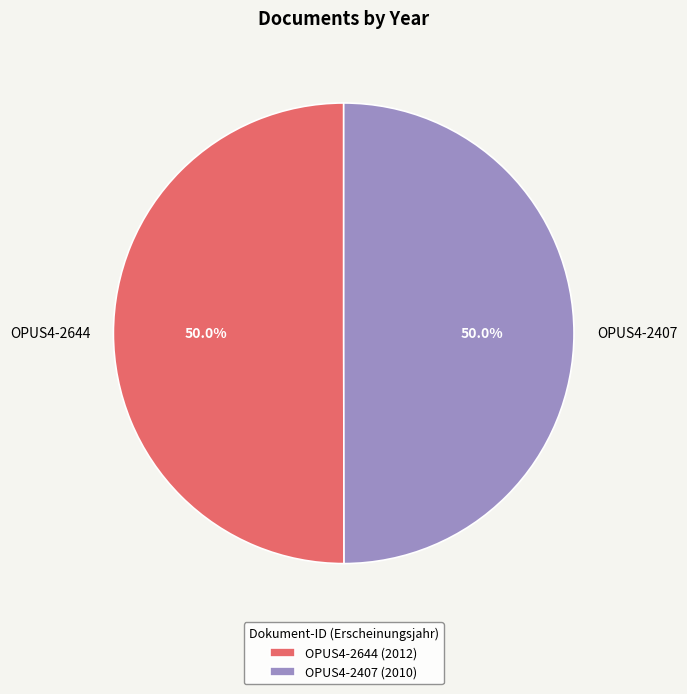

What is the ratio of the value at OPUS4-2644 to the value at OPUS4-2407?

1.0